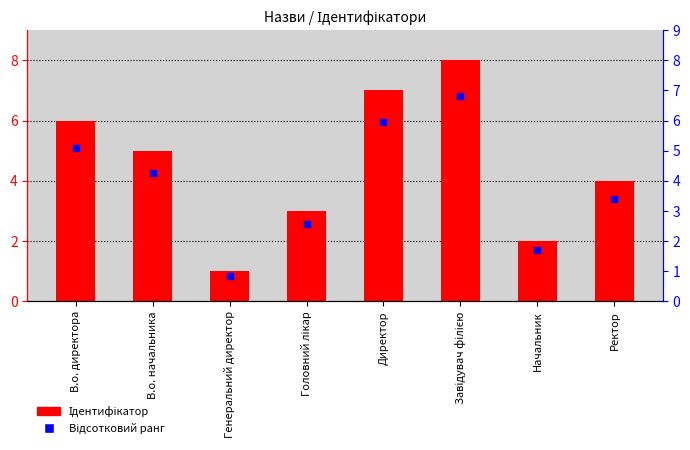

Is the value of Ідентифікатор at Завідувач філією greater than the value of Відсотковий ранг at Начальник?

Yes